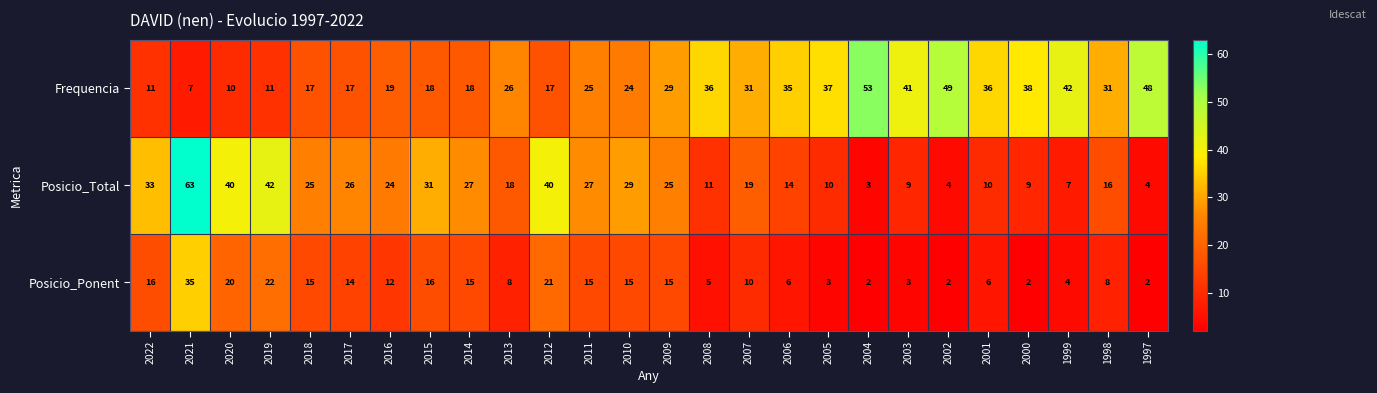

Is it true that Frequencia equals 18 at 2001?

False